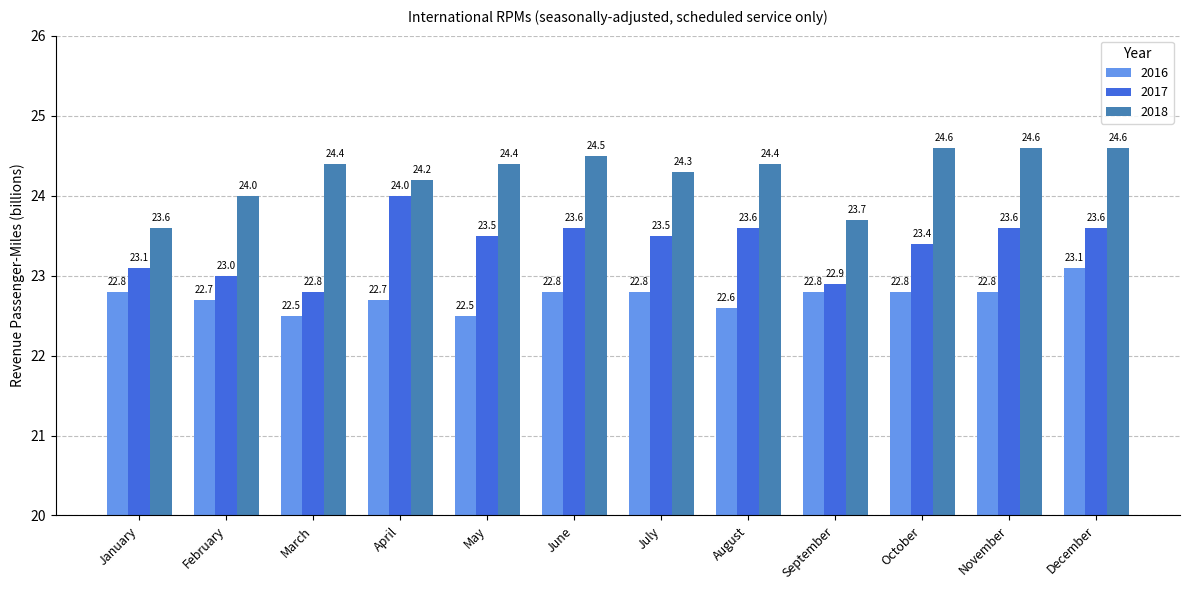

Which series has the largest range (max minus min)?

2017